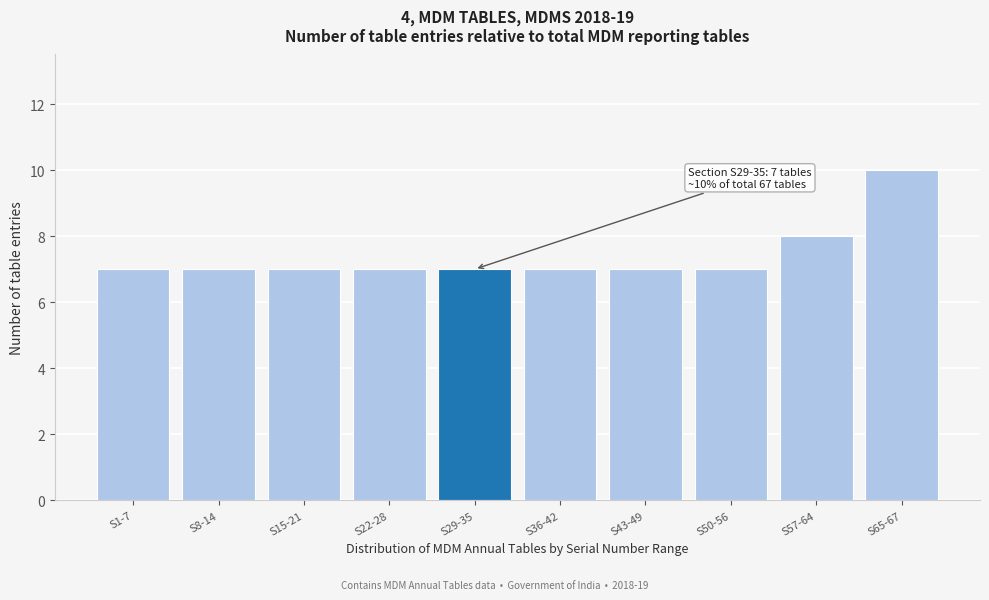

Reading right to left, list all the values displayed in this chart.

S65-67=10	S57-64=8	S50-56=7	S43-49=7	S36-42=7	S29-35=7	S22-28=7	S15-21=7	S8-14=7	S1-7=7